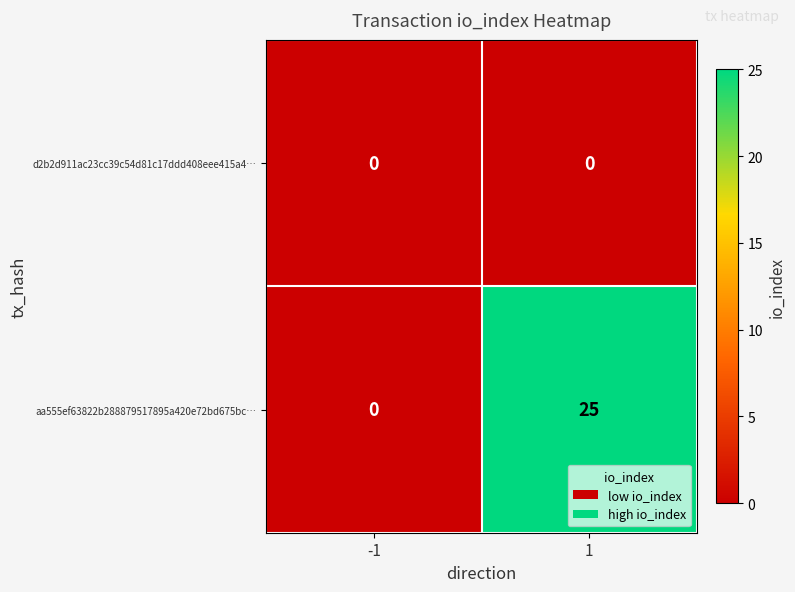

How many distinct data groups are displayed?

2